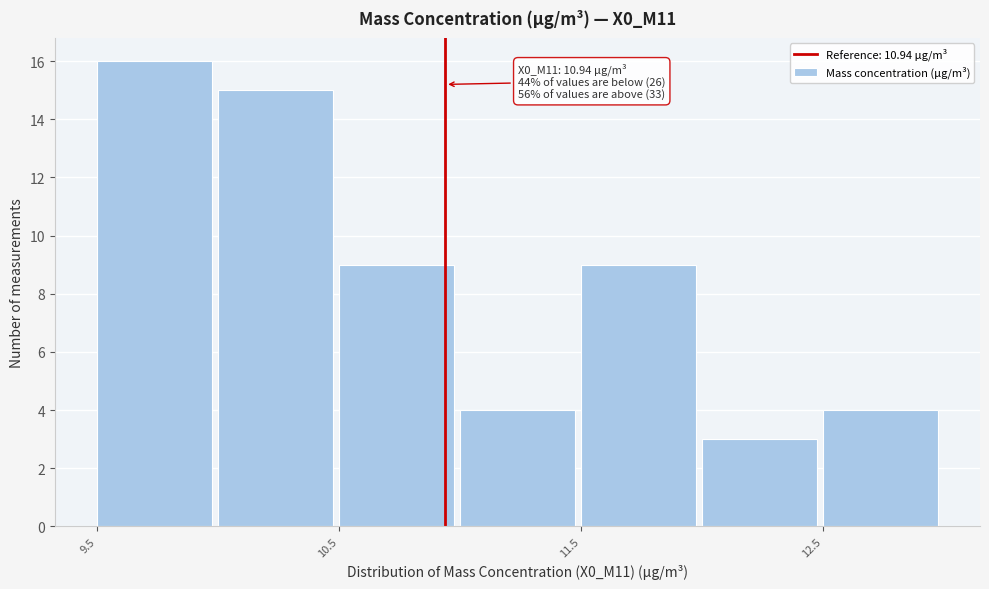

Over which range of the x-axis is the bar tallest?

9.5 to 10.0